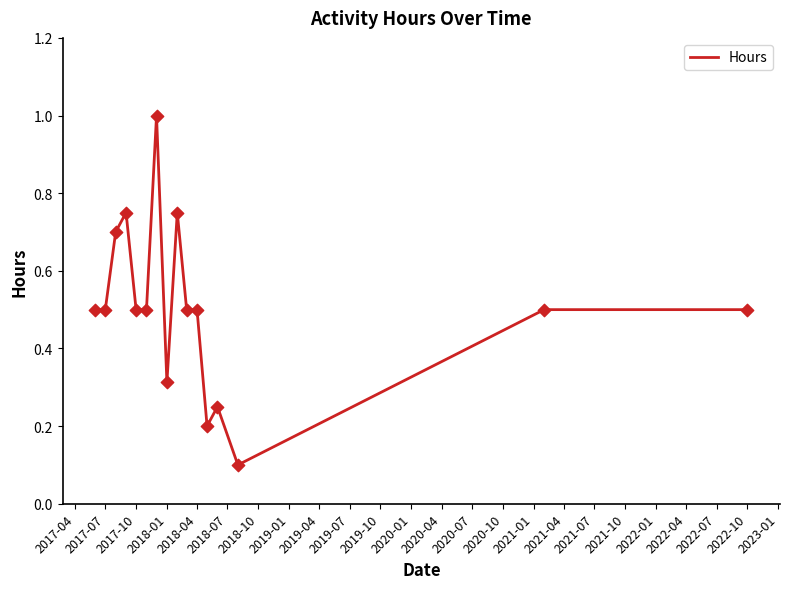

What is the difference between the maximum and minimum values?

0.9